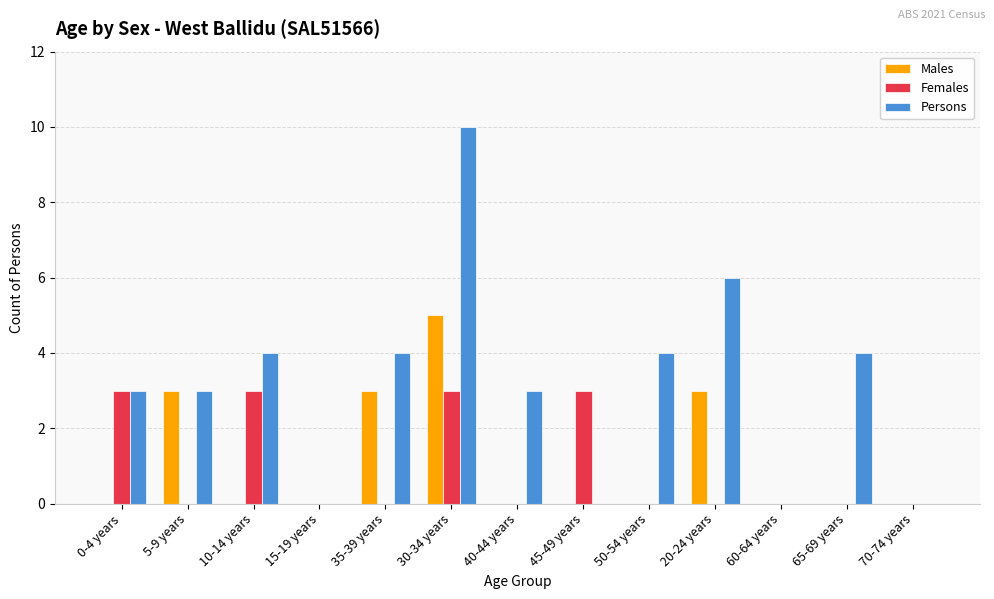

How many series are shown in this chart?

3